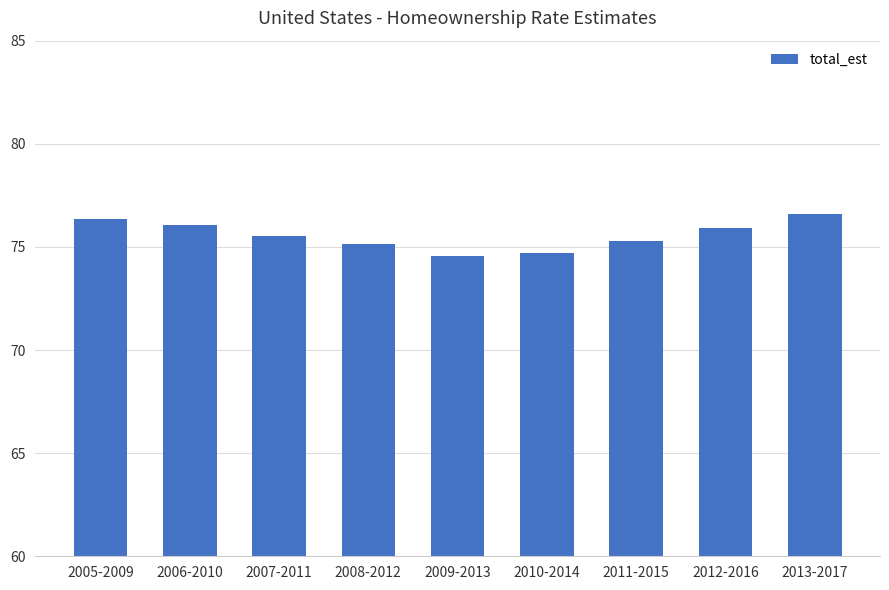

The chart shows a value of 75.1 at 2008-2012. True or false?

True